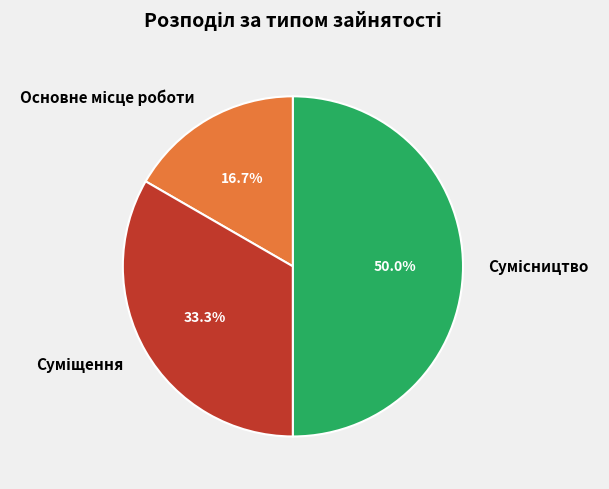

How many segments does this pie chart have?

3